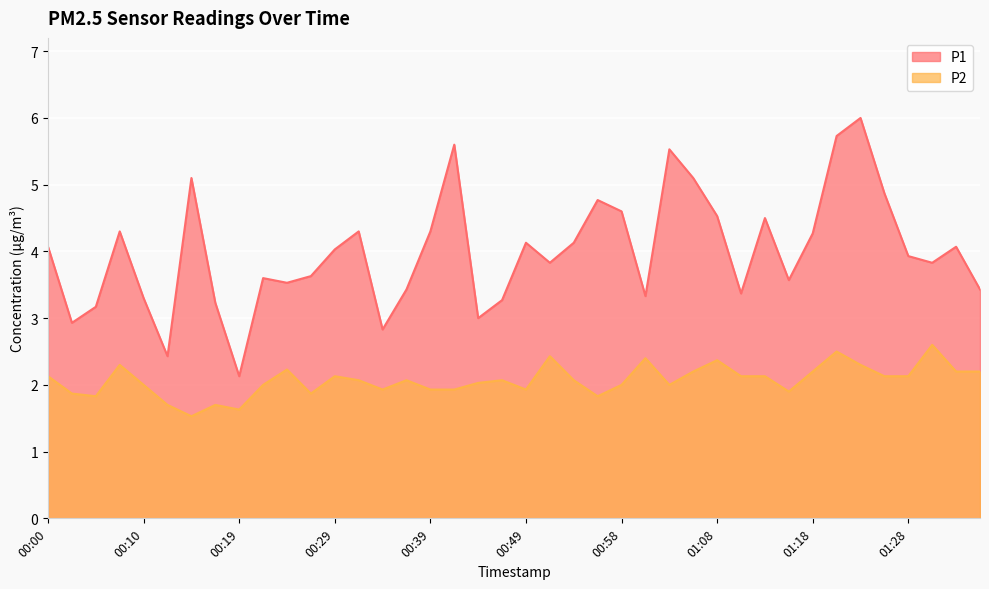

Which has a higher value, 00:27 or 00:00?

00:00